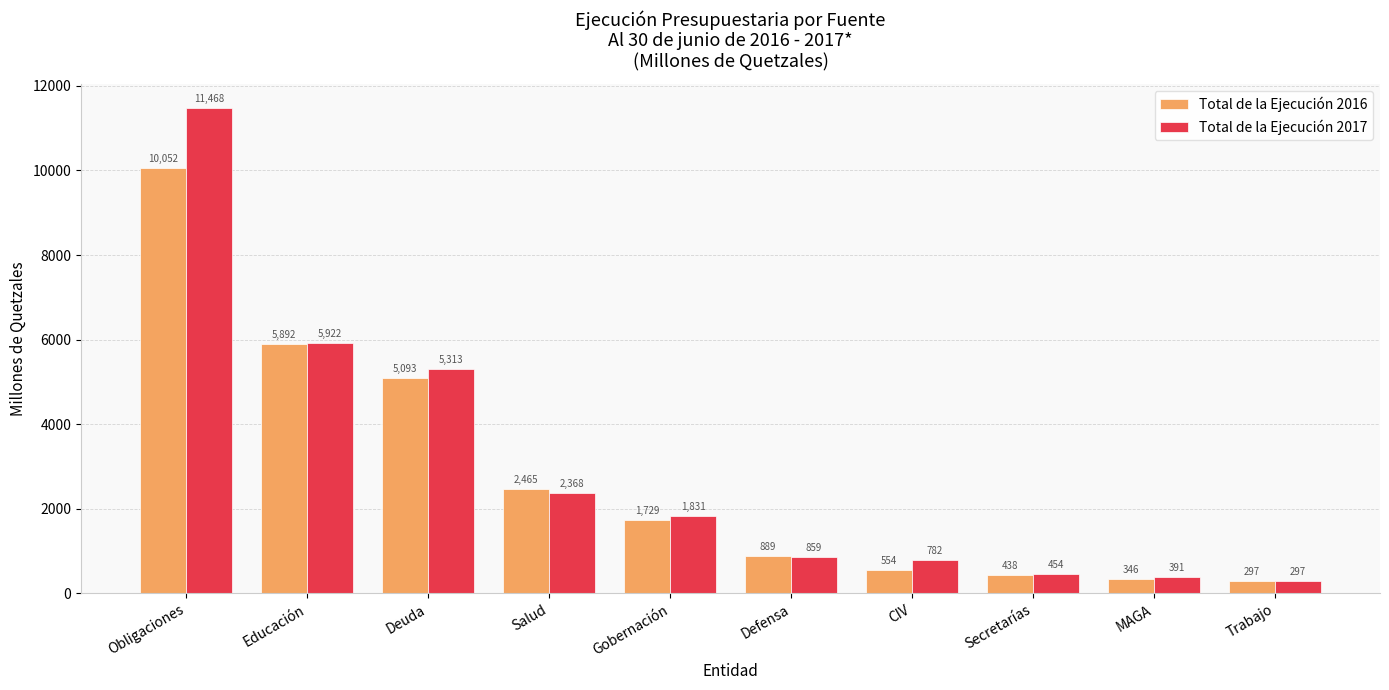

How many categories are shown in the chart?

10